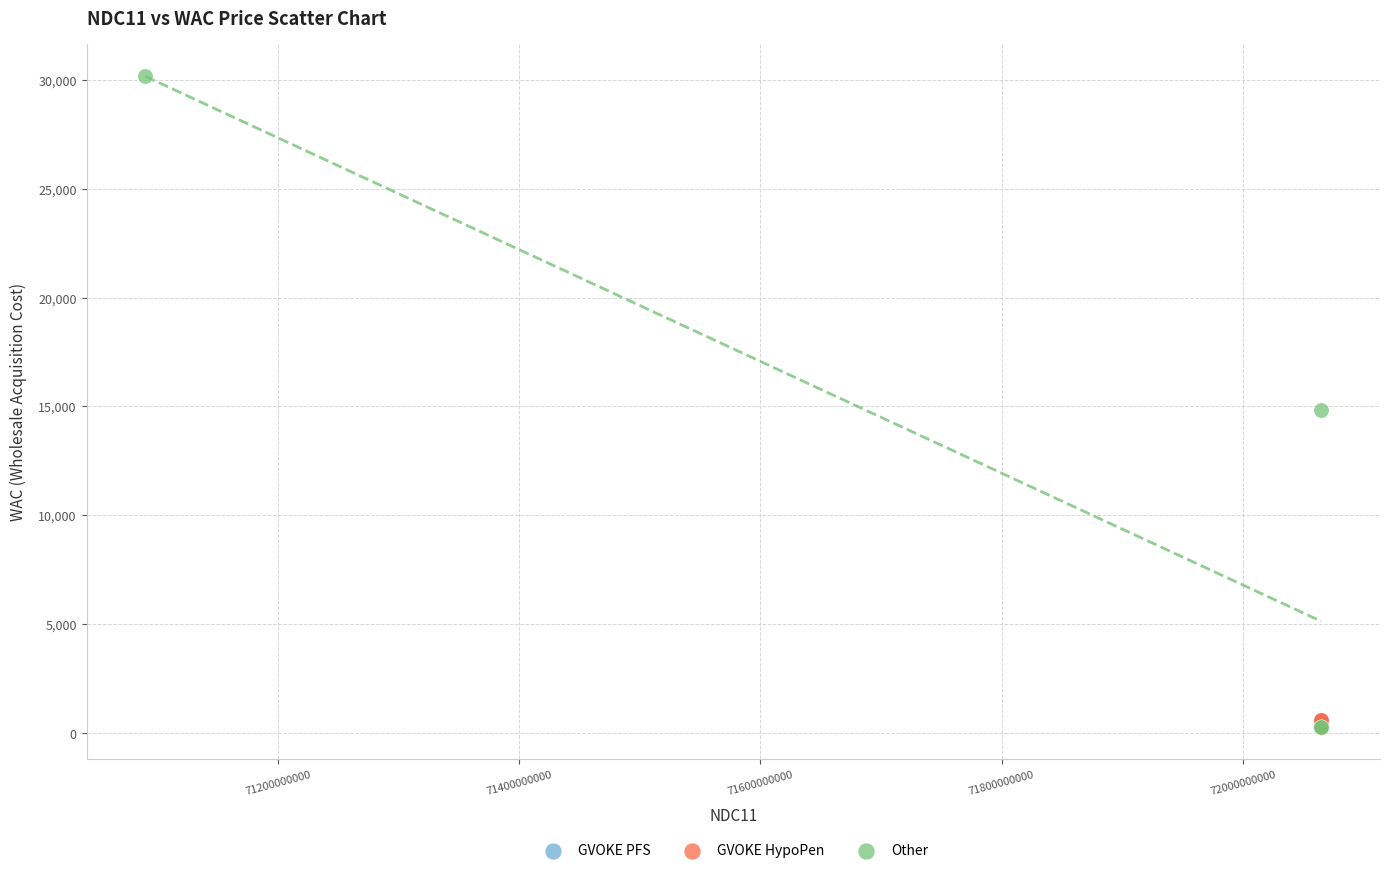

Which series has the widest spread of Y values?

Other